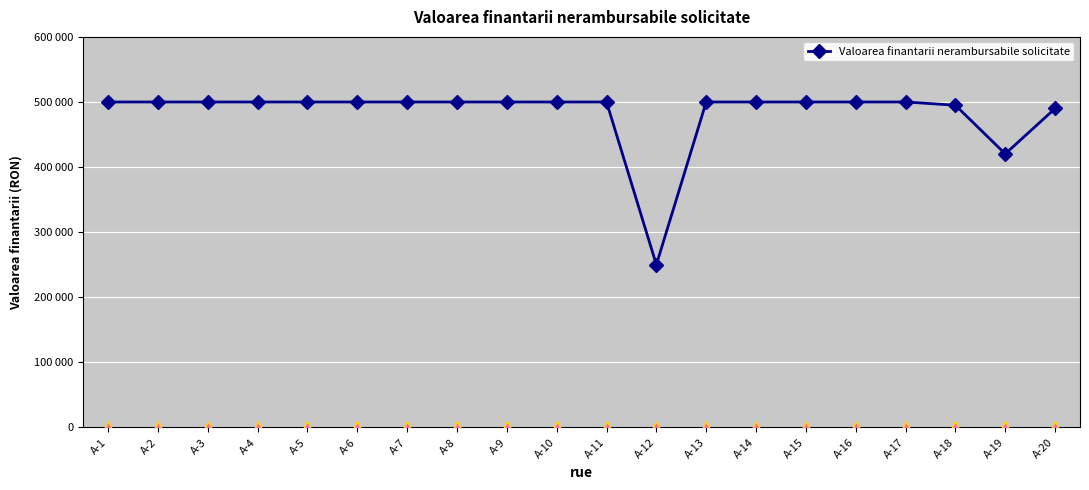

Is this an area chart (filled region under the line)?

No